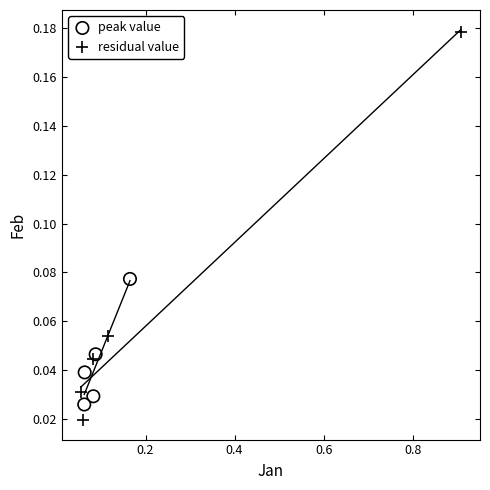

What are all the series names shown in the legend?

peak value, residual value